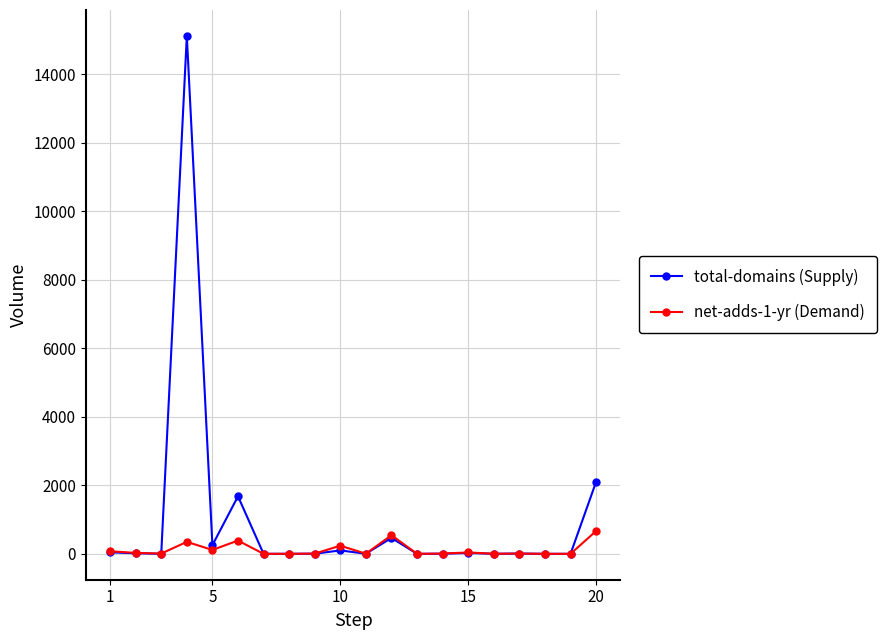

Which series has the largest range (max minus min)?

total-domains (Supply)